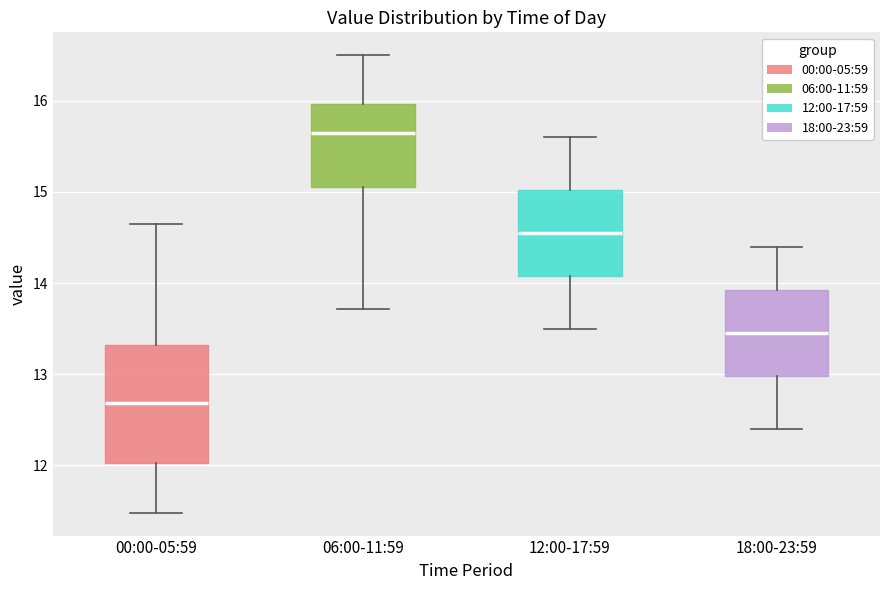

Reading left to right, transcribe this box plot: for each box, give where its median line is, the range the box spans, and where its two whiskers end, as read against the y-axis. The values are not printed on the chart, so give them approximately, as read against the axis.

00:00-05:59: median 12.7, box 12.0 to 13.3, whiskers 11.5 to 14.7
06:00-11:59: median 15.7, box 15.1 to 16.0, whiskers 13.7 to 16.5
12:00-17:59: median 14.6, box 14.1 to 15.0, whiskers 13.5 to 15.6
18:00-23:59: median 13.5, box 13.0 to 13.9, whiskers 12.4 to 14.4